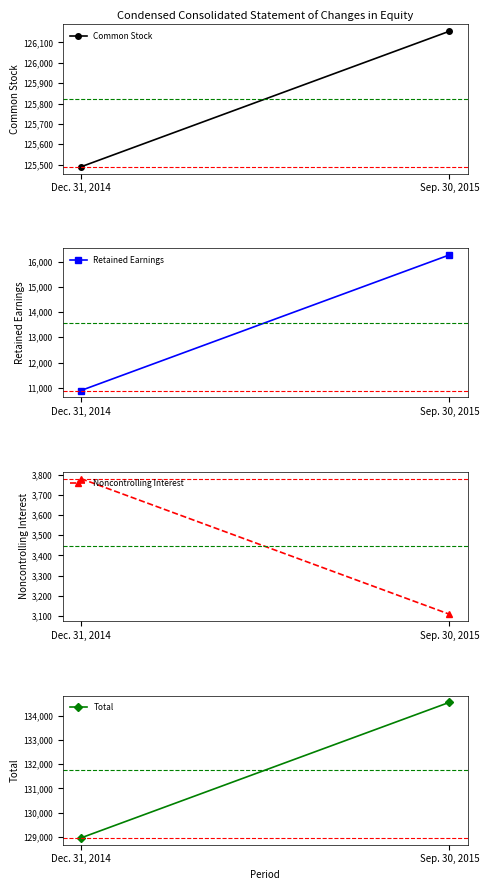

At which category does the chart reach its minimum across all series?

Sep. 30, 2015